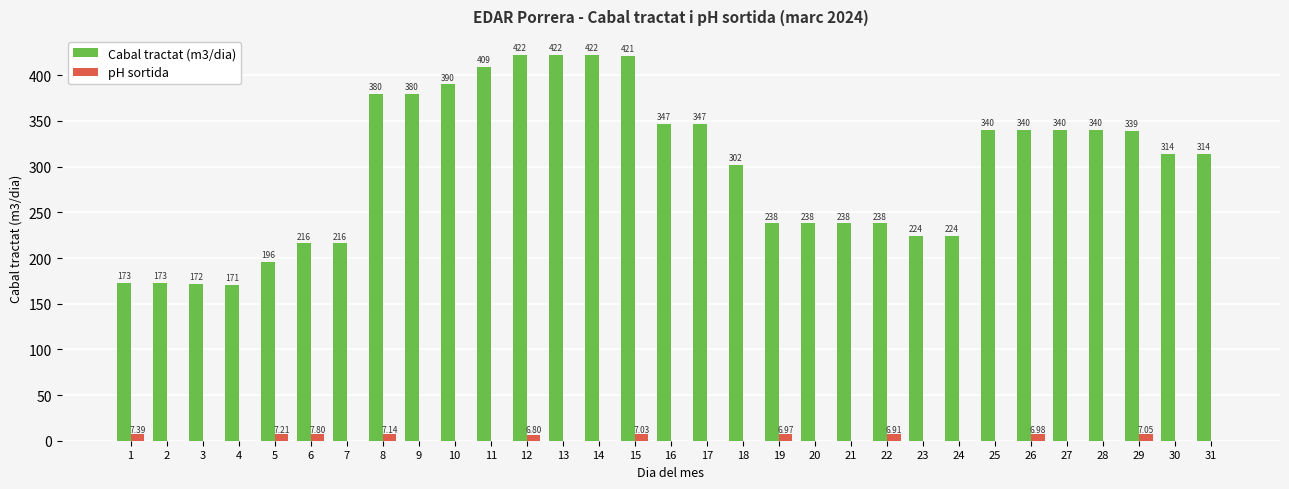

The Cabal tractat (m3/dia) series shows 238.0 at 20. True or false?

True